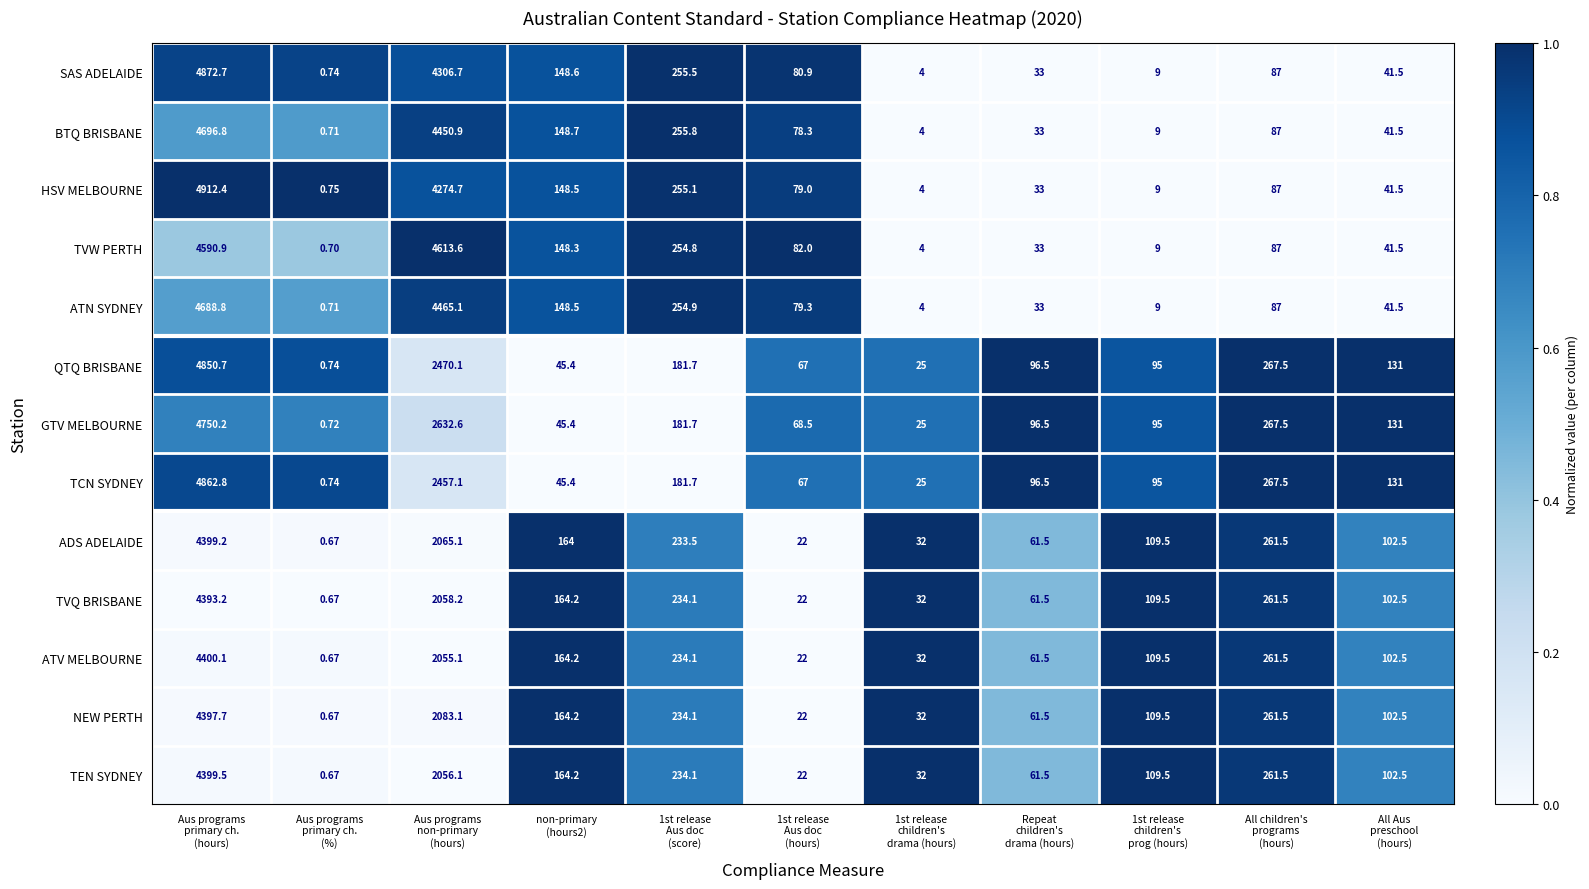

What is the total value across all series at 1st release
Aus doc
(score)?

2991.1